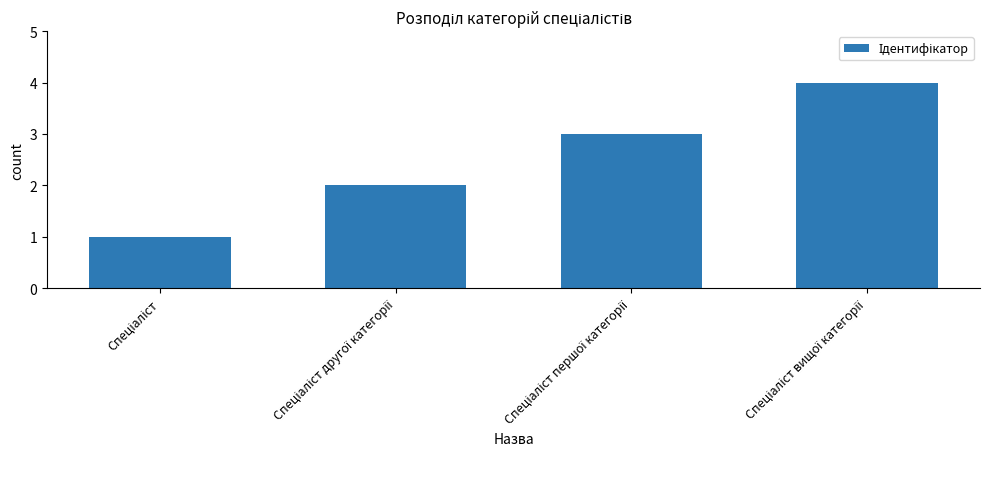

Reading right to left, what are all the values shown in this chart?

4	3	2	1